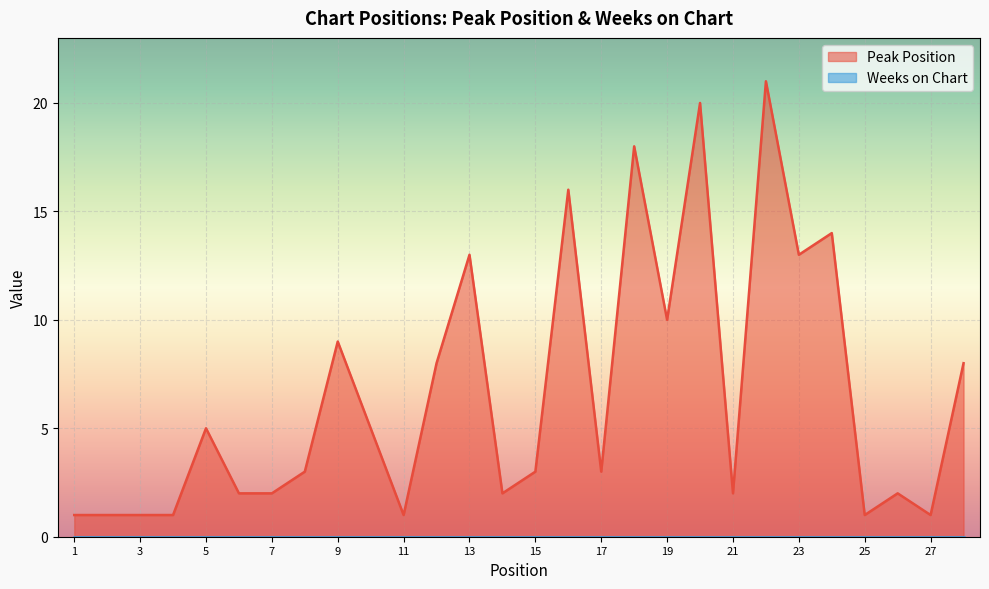

Is it true that the value at 22 is 7?

False